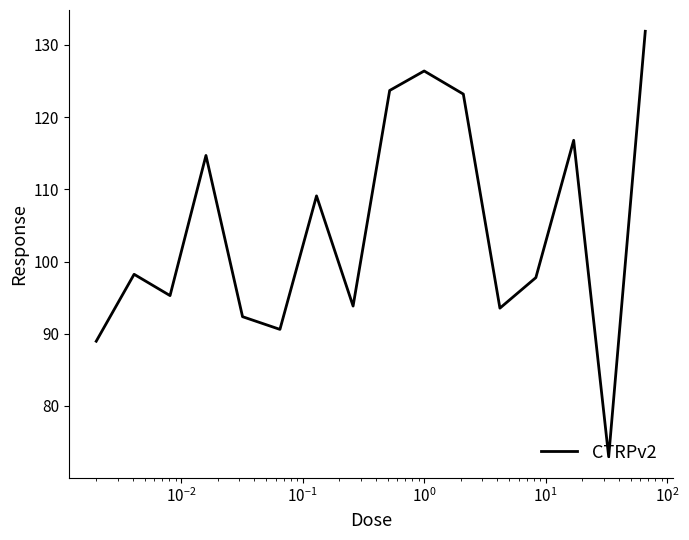

What is the difference between the maximum and minimum values?

58.9